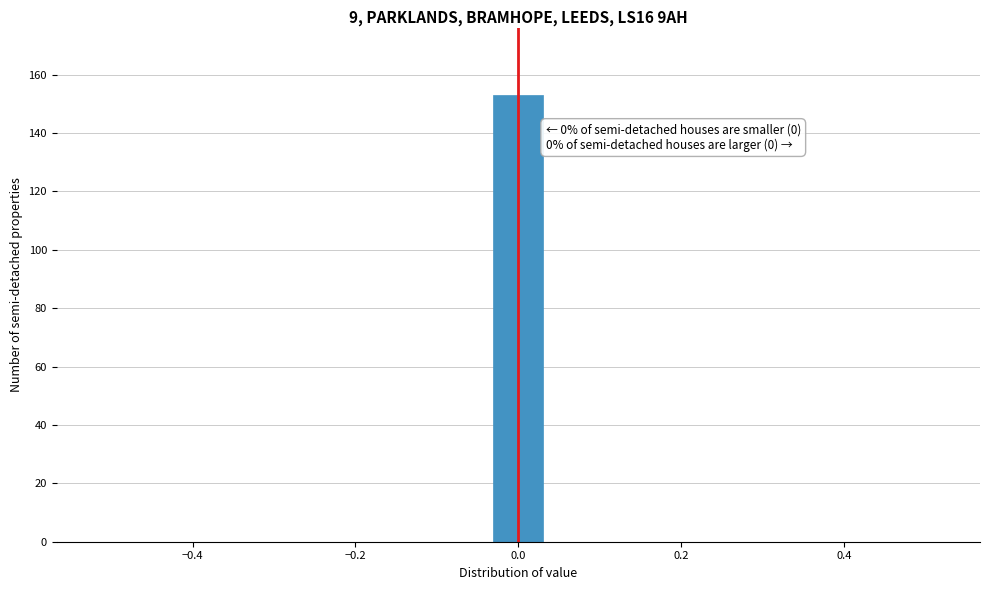

Read against the x-axis, roughly where is the centre of the tallest bar?

0.00